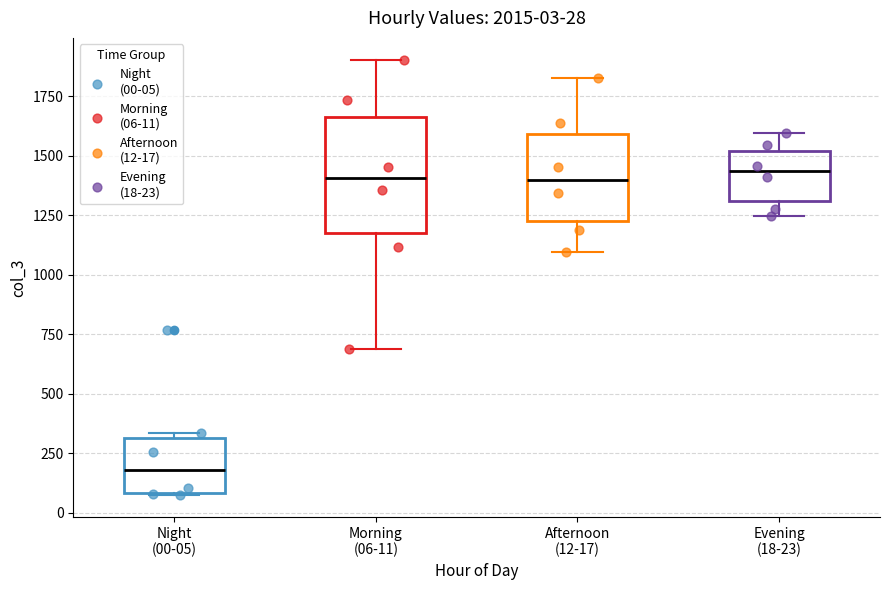

Which box has the lowest median line?

Night (00-05)